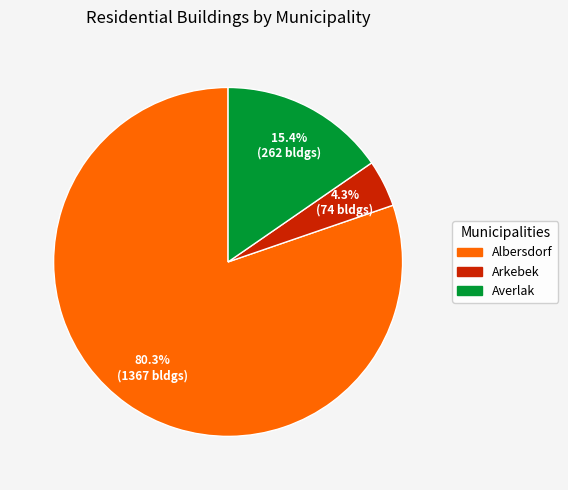

What percentage is the Arkebek slice, to the nearest percent?

4%